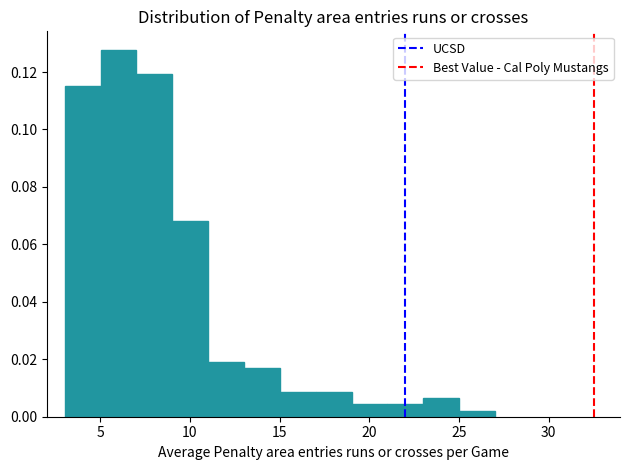

Around what value on the x-axis is the tallest bar? Give the approximate position of its centre, as read against the axis.

6.0